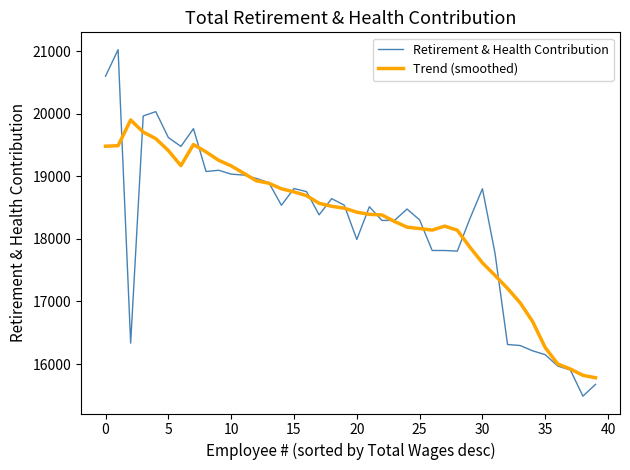

Which series has the largest range (max minus min)?

Retirement & Health Contribution